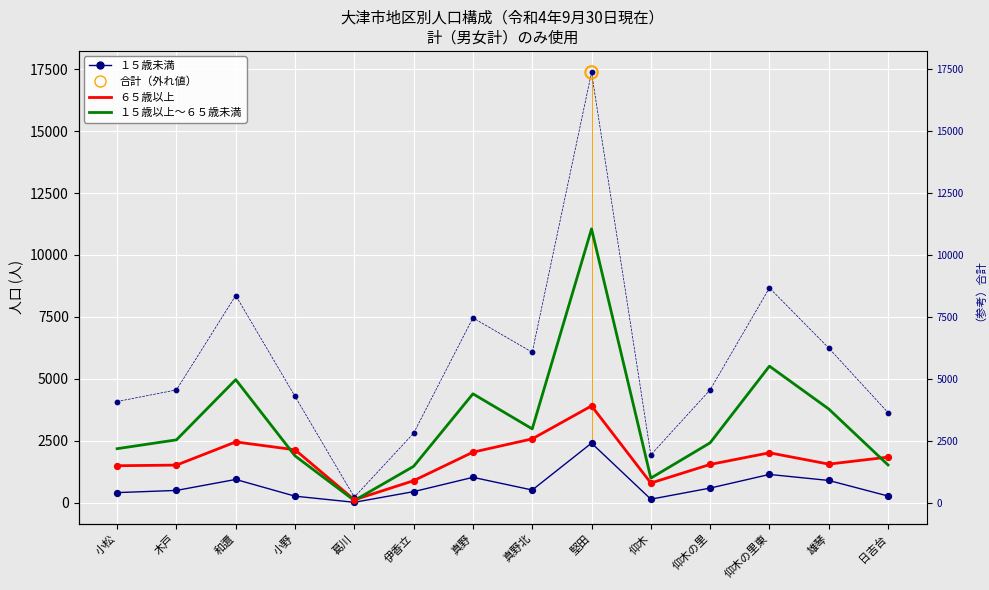

Which series has the widest spread of Y values?

合計